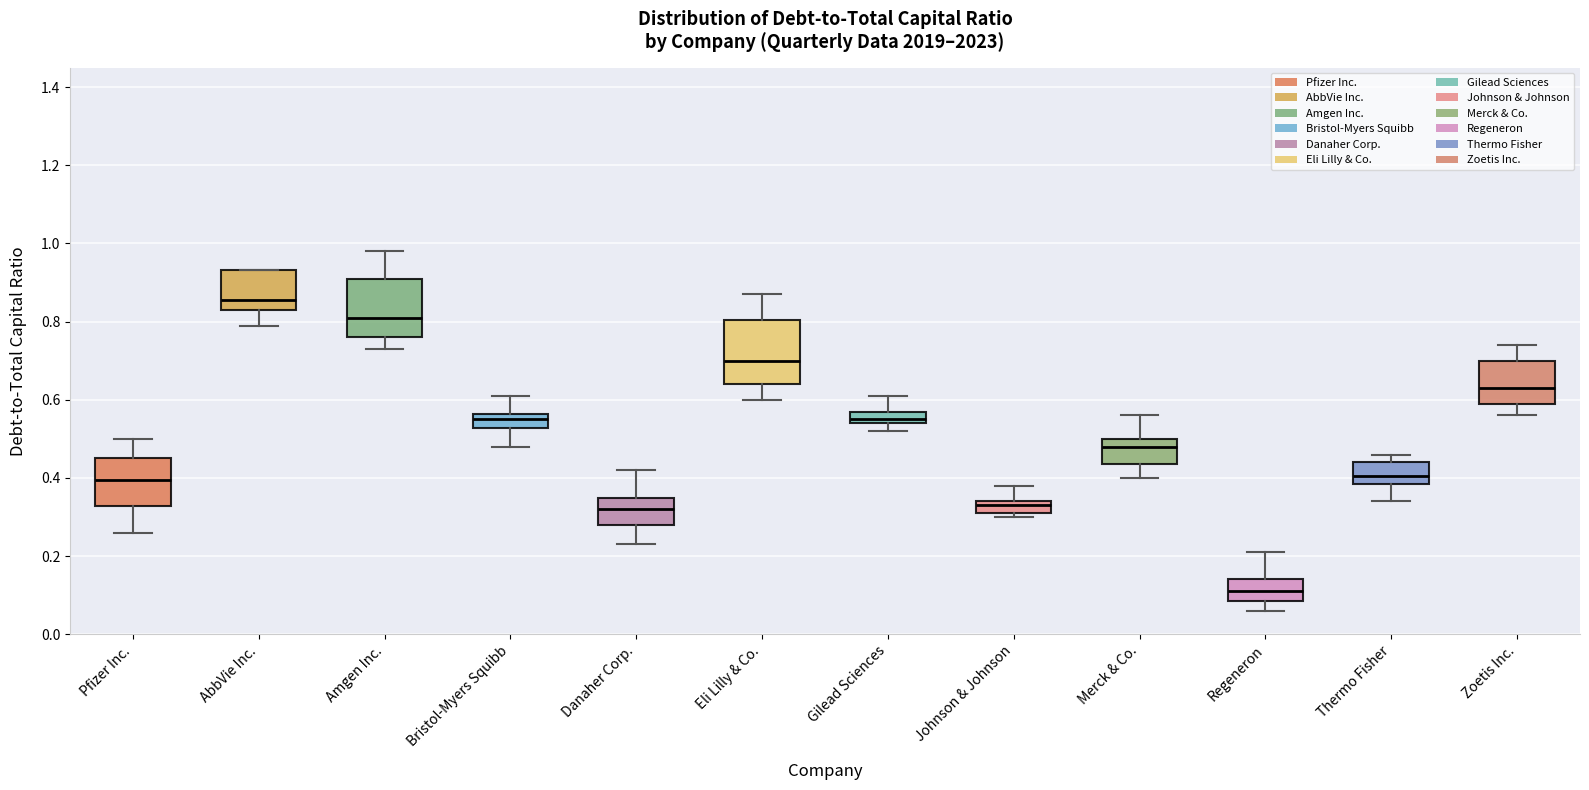

Where does the median line of the box for Danaher Corp. sit on the y-axis? The values are not printed on the chart, so give them approximately, as read against the axis.

0.32